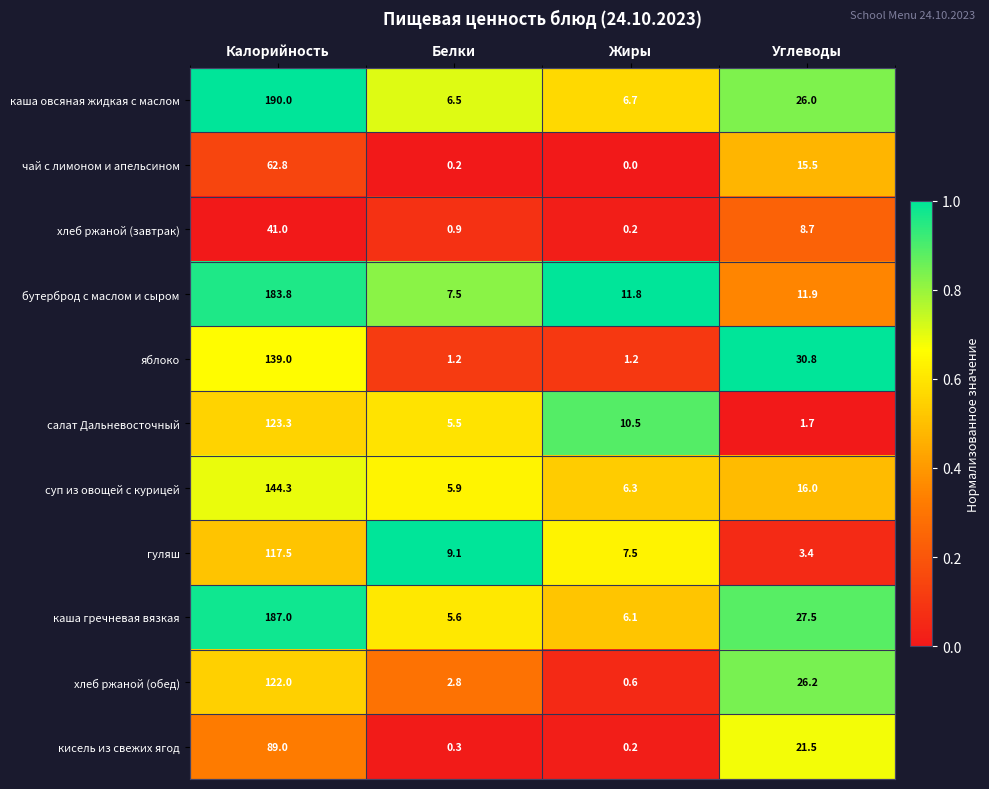

Read the хлеб ржаной (обед) value at Белки.

2.8